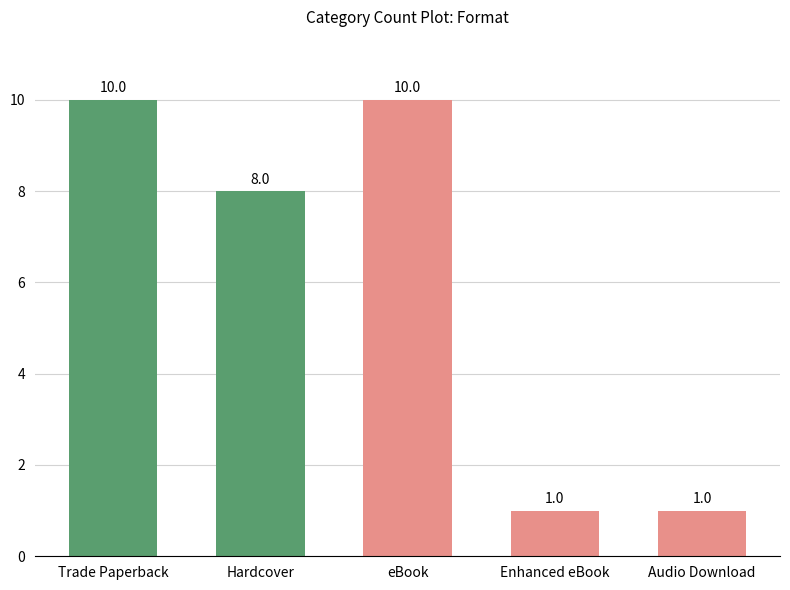

How many values are below 8?

2